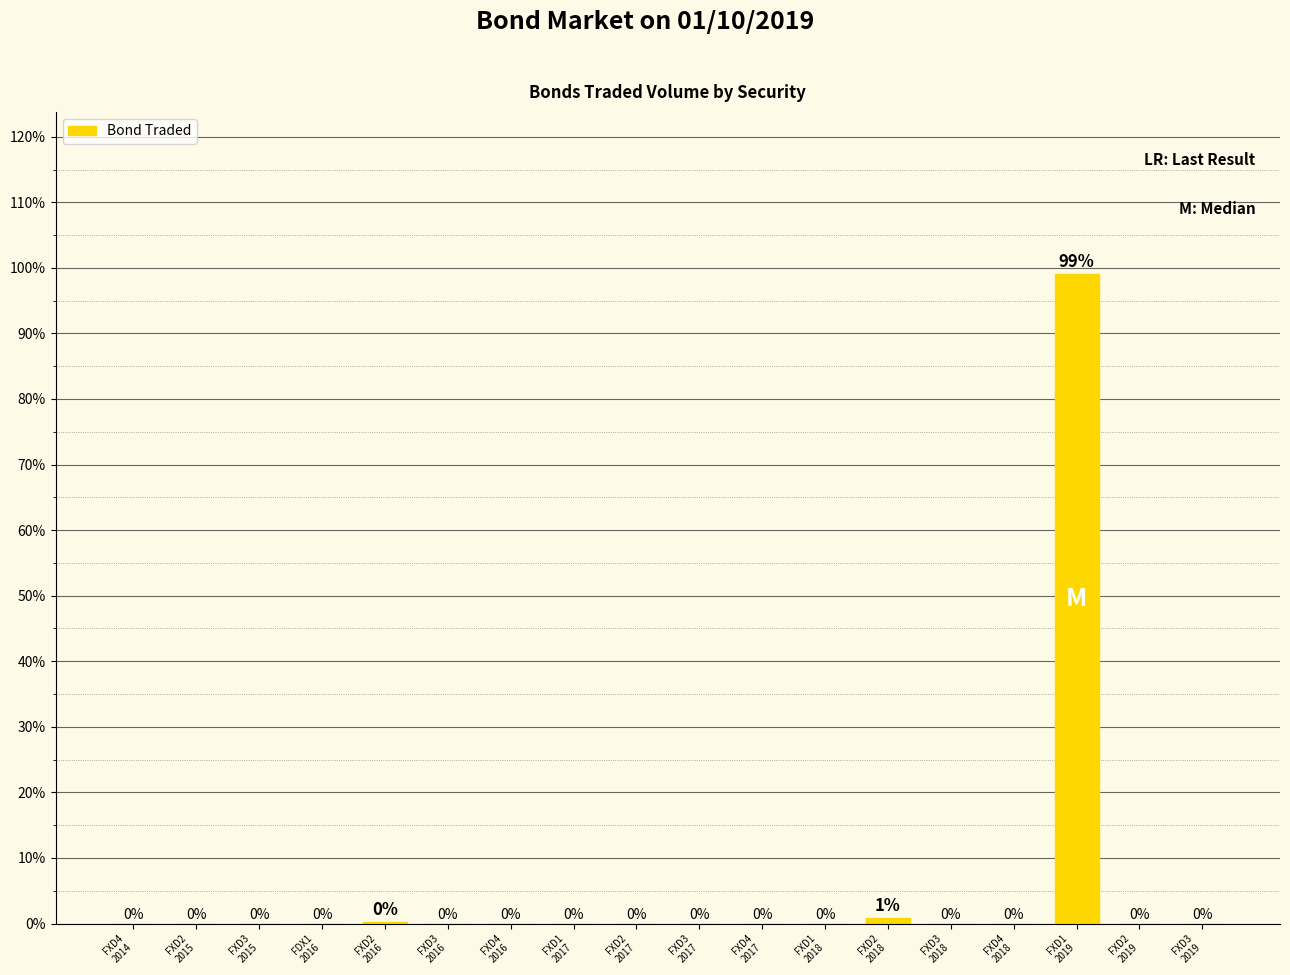

What is the maximum value shown in the chart?

99.0